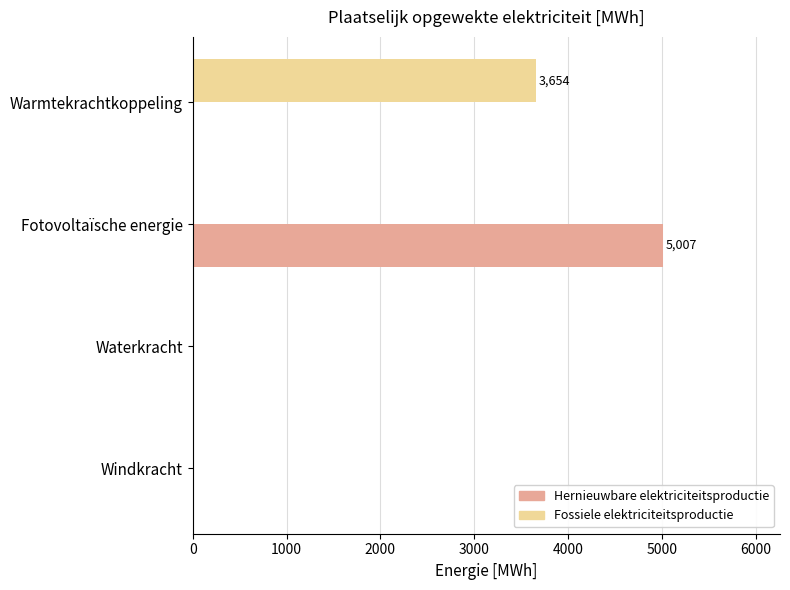

At which category is the sum across all series the highest?

Fotovoltaïsche energie